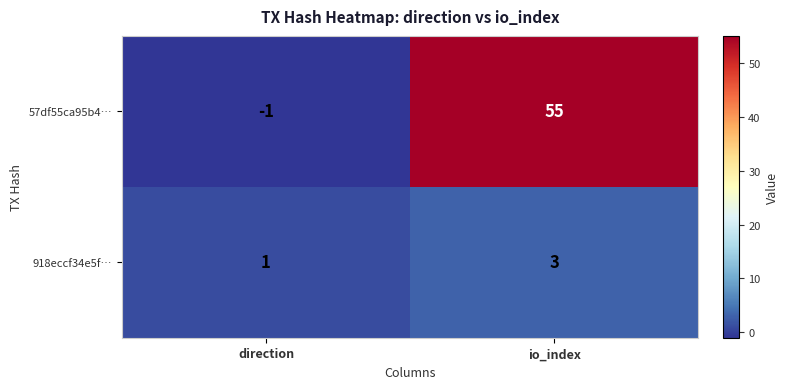

Which category has the lowest value across all series?

direction